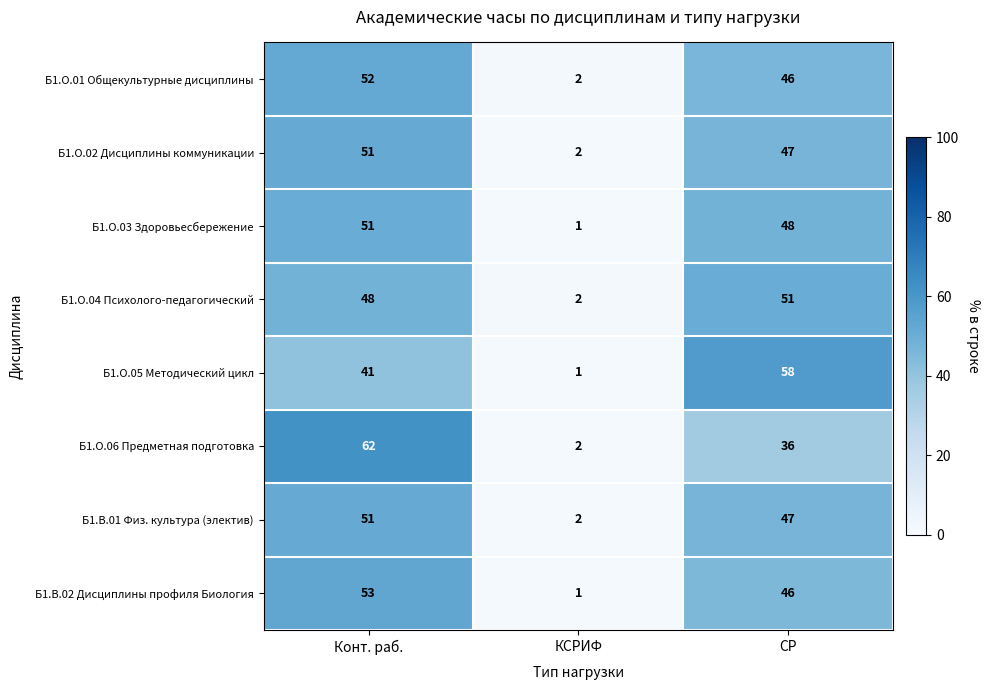

List the labels in order of Б1.О.03 Здоровьесбережение value, largest first.

Конт. раб., СР, КСРИФ